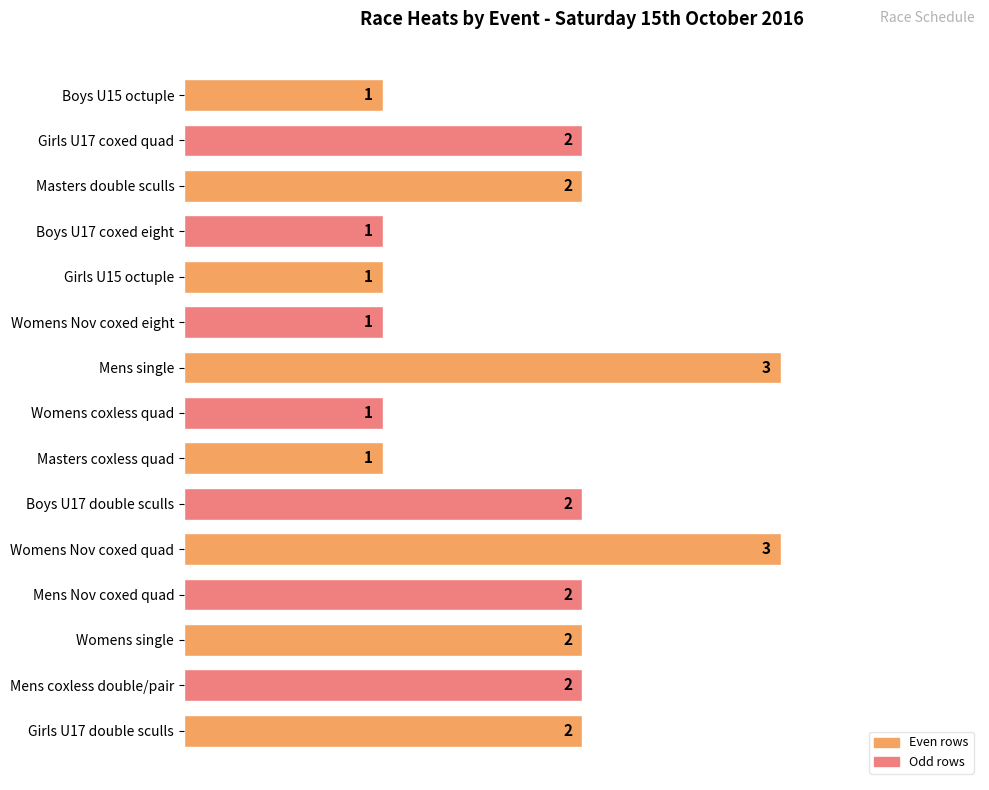

Read the value at Womens Nov coxed quad.

3